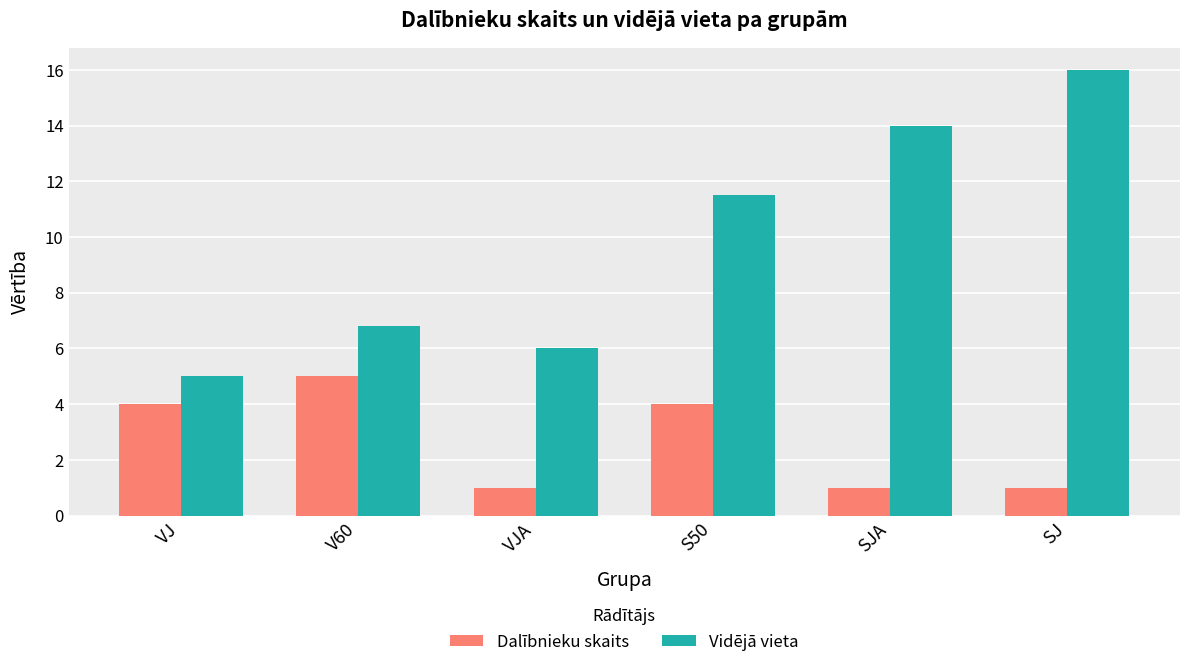

What is the minimum value shown in the chart?

1.0